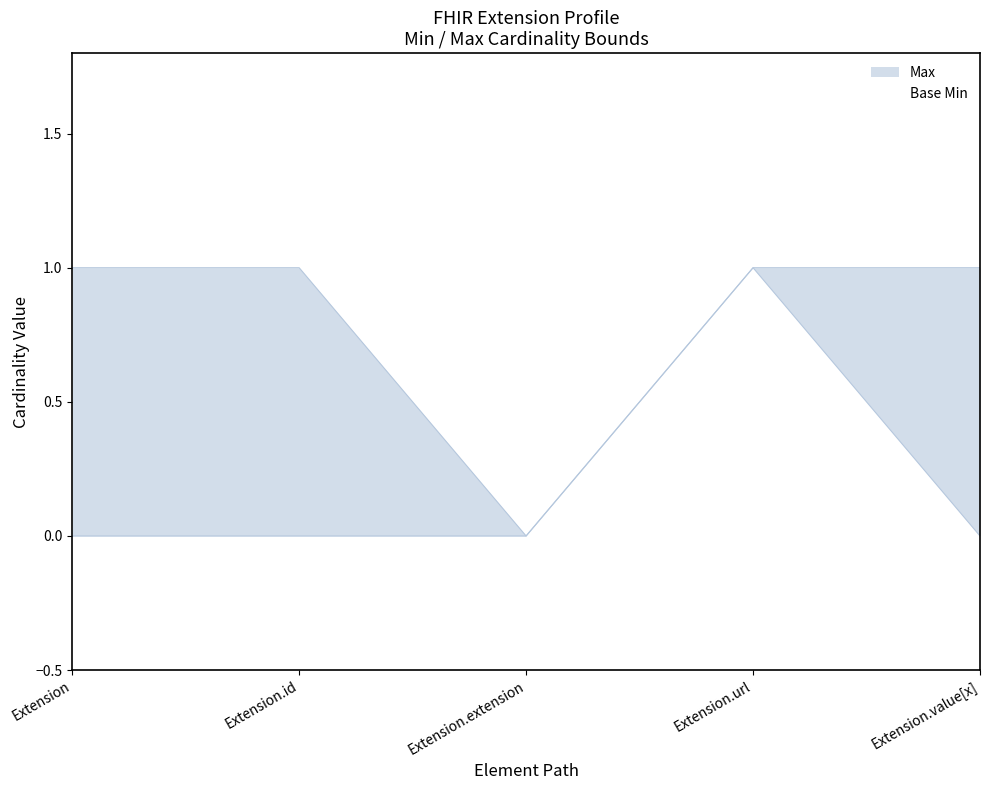

Count the number of data series in this chart.

2